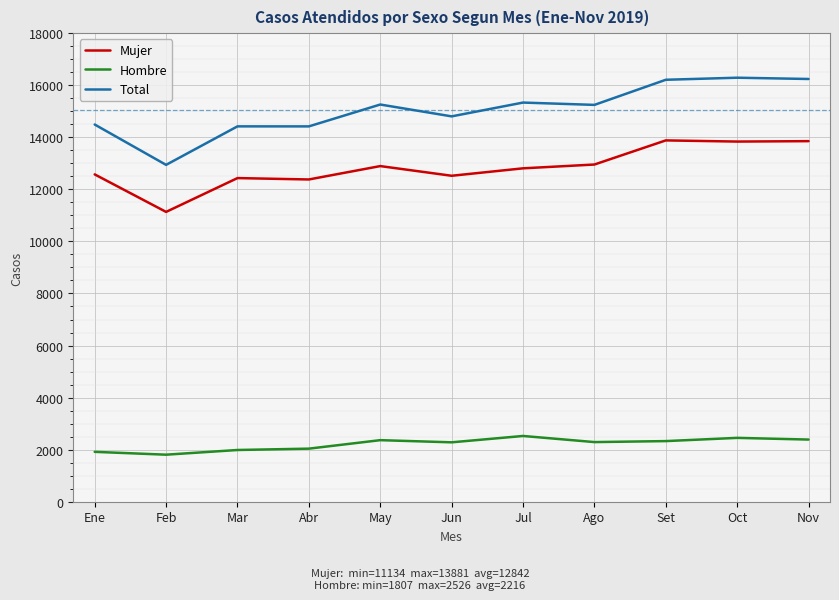

What is the difference between the highest and lowest values at Jun?

12522